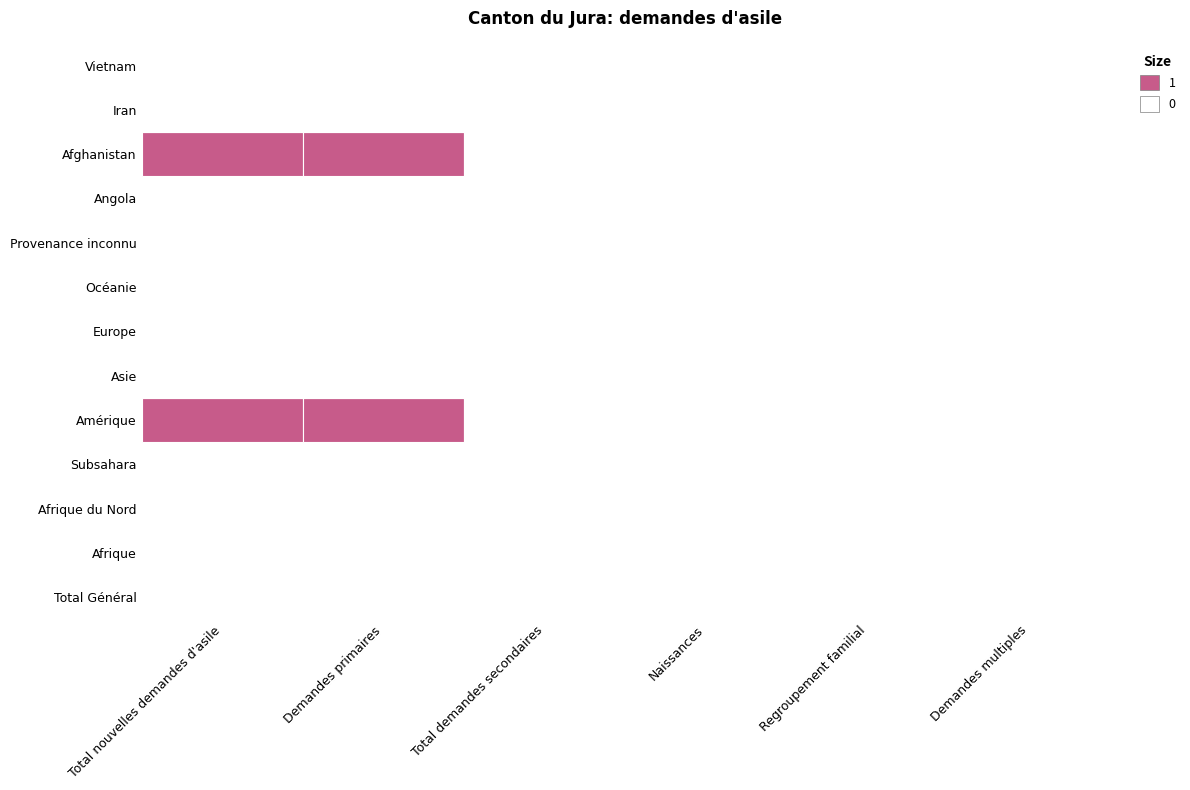

The value of Naissances at Total Général is 0. True or false?

True